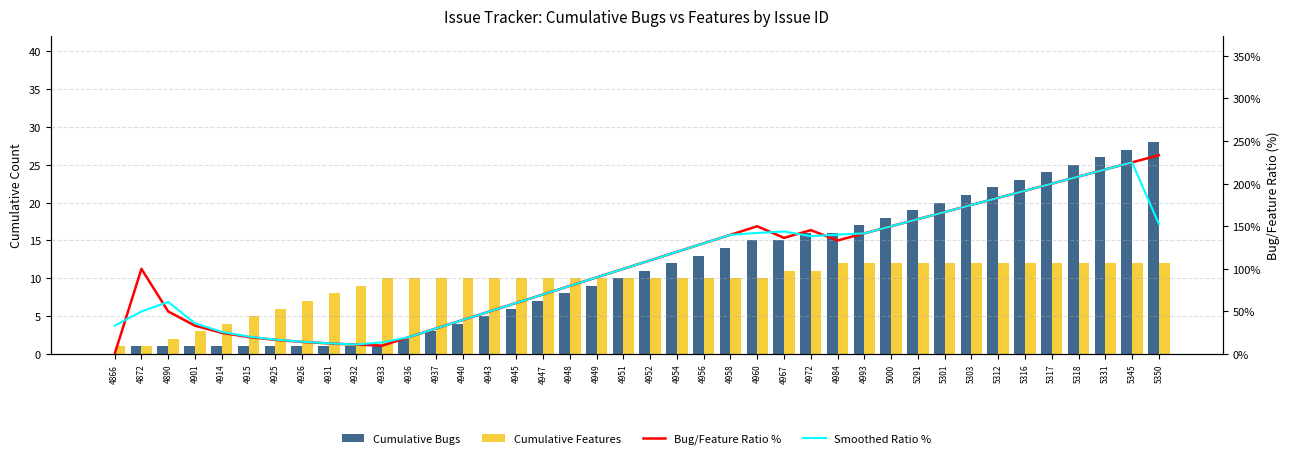

Reading right to left, transcribe all the data shown in this chart.

Cumulative Bugs: 28.0	27.0	26.0	25.0	24.0	23.0	22.0	21.0	20.0	19.0	18.0	17.0	16.0	16.0	15.0	15.0	14.0	13.0	12.0	11.0	10.0	9.0	8.0	7.0	6.0	5.0	4.0	3.0	2.0	1.0	1.0	1.0	1.0	1.0	1.0	1.0	1.0	1.0	1.0	0.0
Cumulative Features: 12.0	12.0	12.0	12.0	12.0	12.0	12.0	12.0	12.0	12.0	12.0	12.0	12.0	11.0	11.0	10.0	10.0	10.0	10.0	10.0	10.0	10.0	10.0	10.0	10.0	10.0	10.0	10.0	10.0	10.0	9.0	8.0	7.0	6.0	5.0	4.0	3.0	2.0	1.0	1.0
Bug/Feature Ratio %: 233.3	225.0	216.7	208.3	200.0	191.7	183.3	175.0	166.7	158.3	150.0	141.7	133.3	145.5	136.4	150.0	140.0	130.0	120.0	110.0	100.0	90.0	80.0	70.0	60.0	50.0	40.0	30.0	20.0	10.0	11.1	12.5	14.3	16.7	20.0	25.0	33.3	50.0	100.0	0.0
Smoothed Ratio %: 152.8	225.0	216.7	208.3	200.0	191.7	183.3	175.0	166.7	158.3	150.0	141.7	140.2	138.4	143.9	142.1	140.0	130.0	120.0	110.0	100.0	90.0	80.0	70.0	60.0	50.0	40.0	30.0	20.0	13.7	11.2	12.6	14.5	17.0	20.6	26.1	36.1	61.1	50.0	33.3